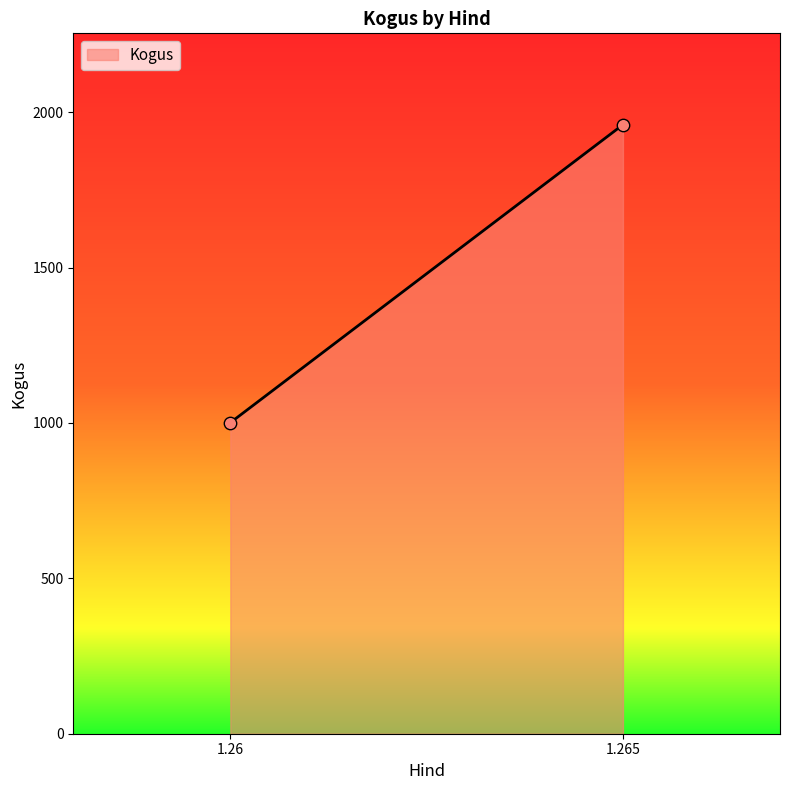

What is the range of Y values (max minus min)?

959